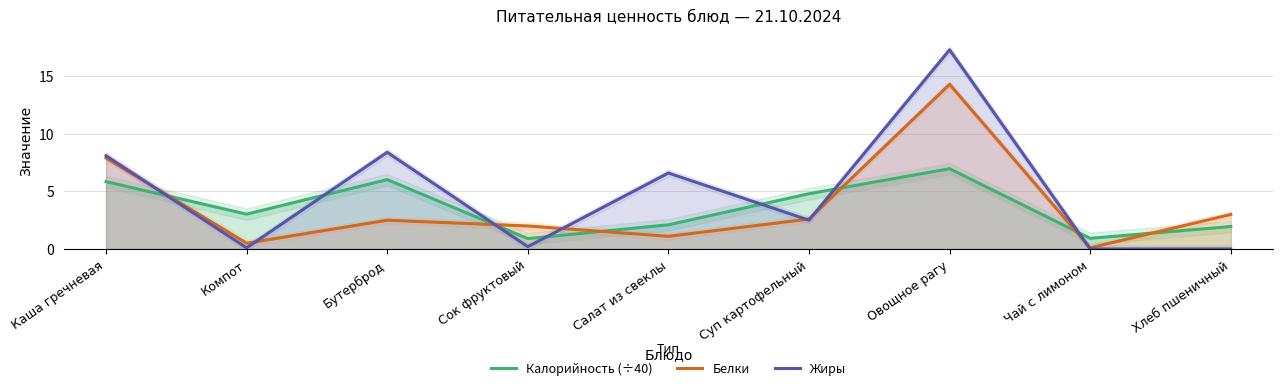

Reading left to right, what are all the values shown in this chart?

Калорийность (÷40): Каша гречневая=5.8	Компот=3.0	Бутерброд=6.0	Сок фруктовый=0.9	Салат из свеклы=2.1	Суп картофельный=4.8	Овощное рагу=7.0	Чай с лимоном=0.9	Хлеб пшеничный=1.9
Белки: Каша гречневая=7.9	Компот=0.5	Бутерброд=2.5	Сок фруктовый=2.0	Салат из свеклы=1.1	Суп картофельный=2.6	Овощное рагу=14.3	Чай с лимоном=0.1	Хлеб пшеничный=3.0
Жиры: Каша гречневая=8.1	Компот=0.1	Бутерброд=8.4	Сок фруктовый=0.2	Салат из свеклы=6.6	Суп картофельный=2.5	Овощное рагу=17.3	Чай с лимоном=0.0	Хлеб пшеничный=0.0